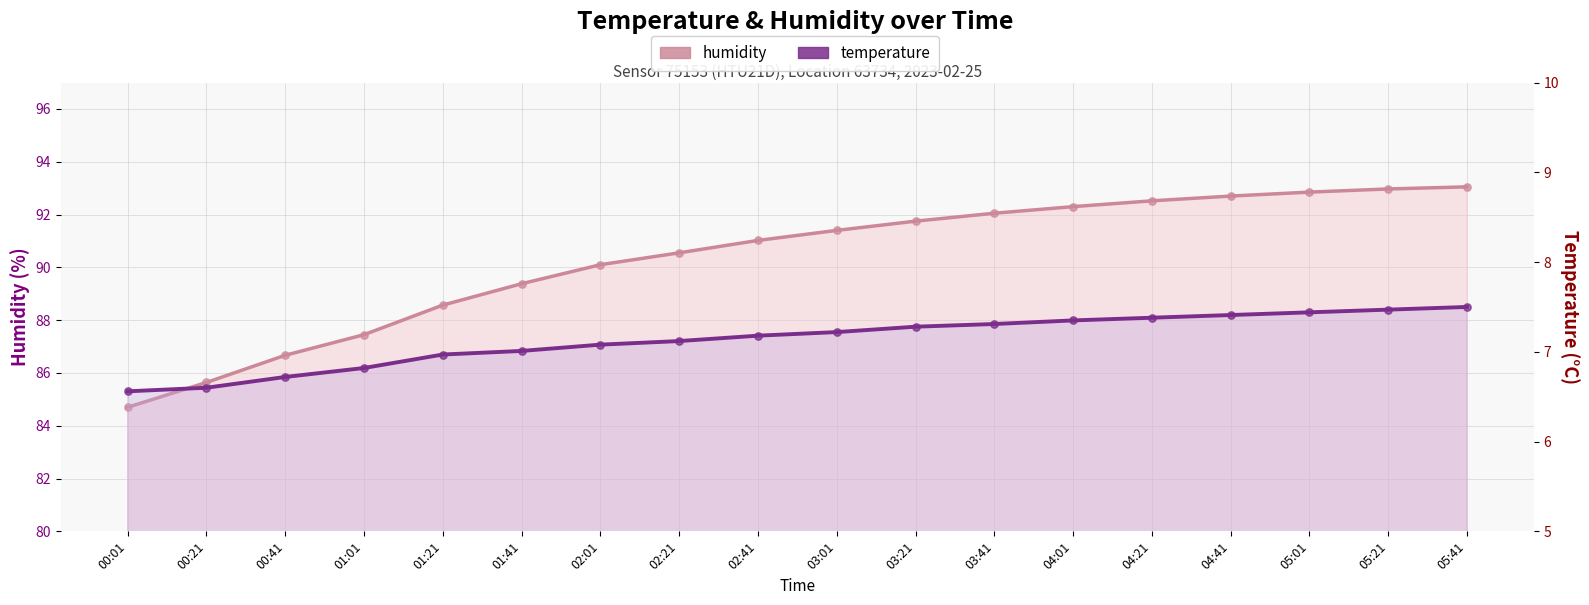

Which series reaches the maximum Y coordinate?

humidity